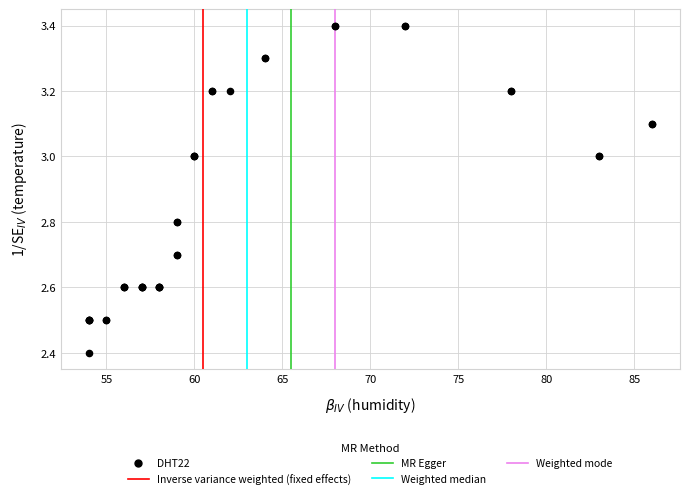

What Y value in the scatter plot is closest to 2?

2.4